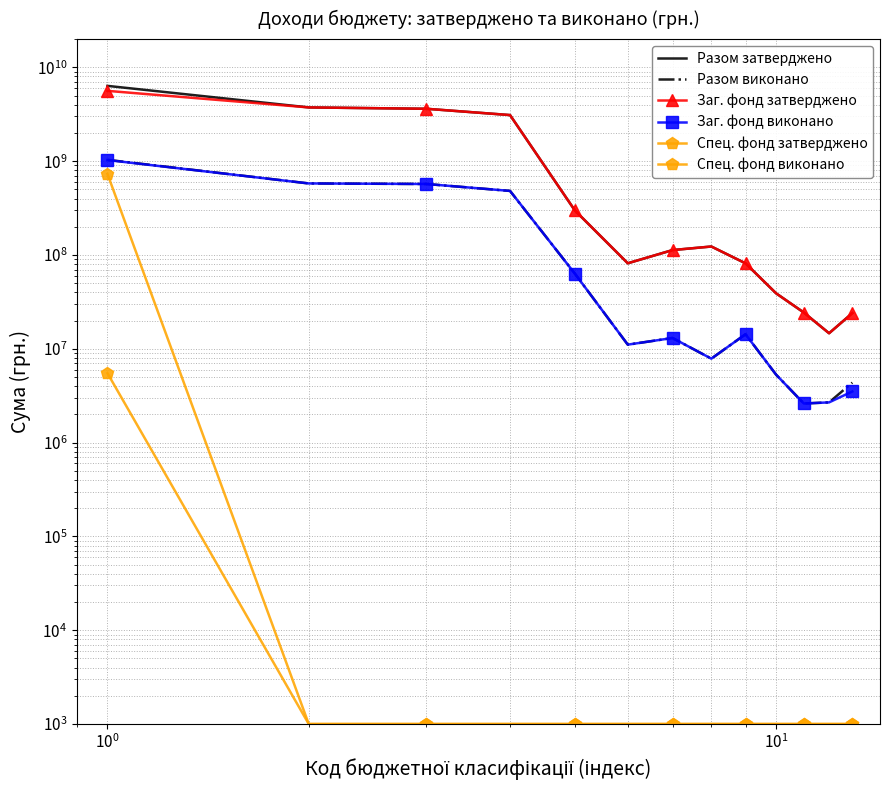

How many interior local peaks does the Заг. фонд затверджено series have?

1